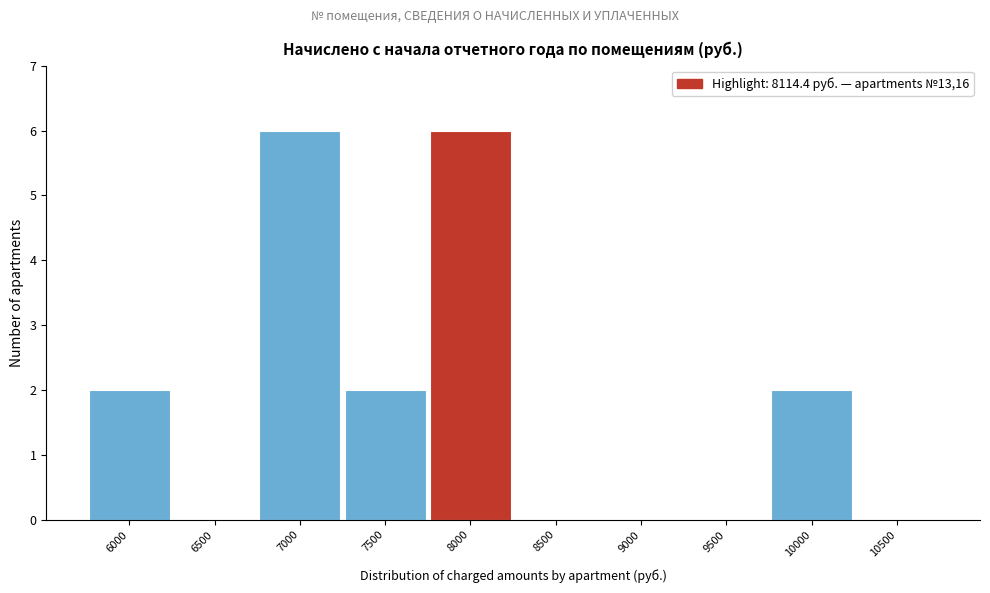

Reading right to left, transcribe all the data shown in this chart.

10500=0	10000=2	9500=0	9000=0	8500=0	8000=6	7500=2	7000=6	6500=0	6000=2